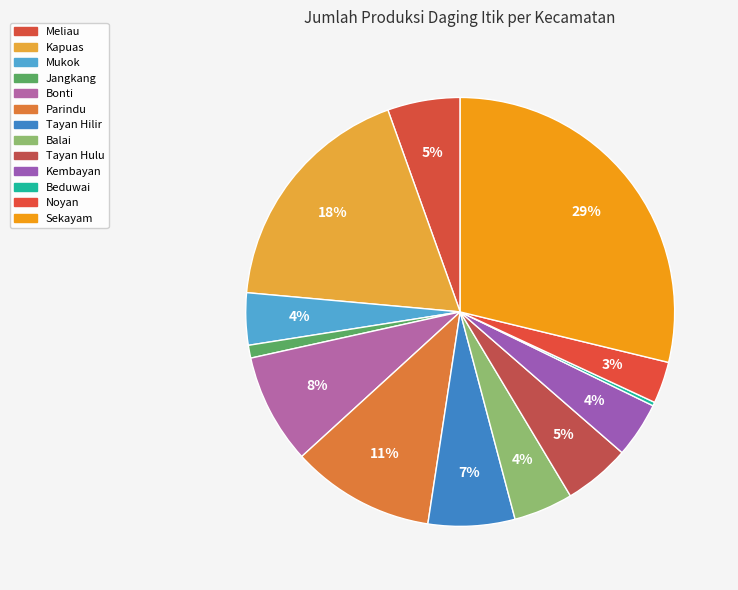

Is Noyan the majority of the pie?

No